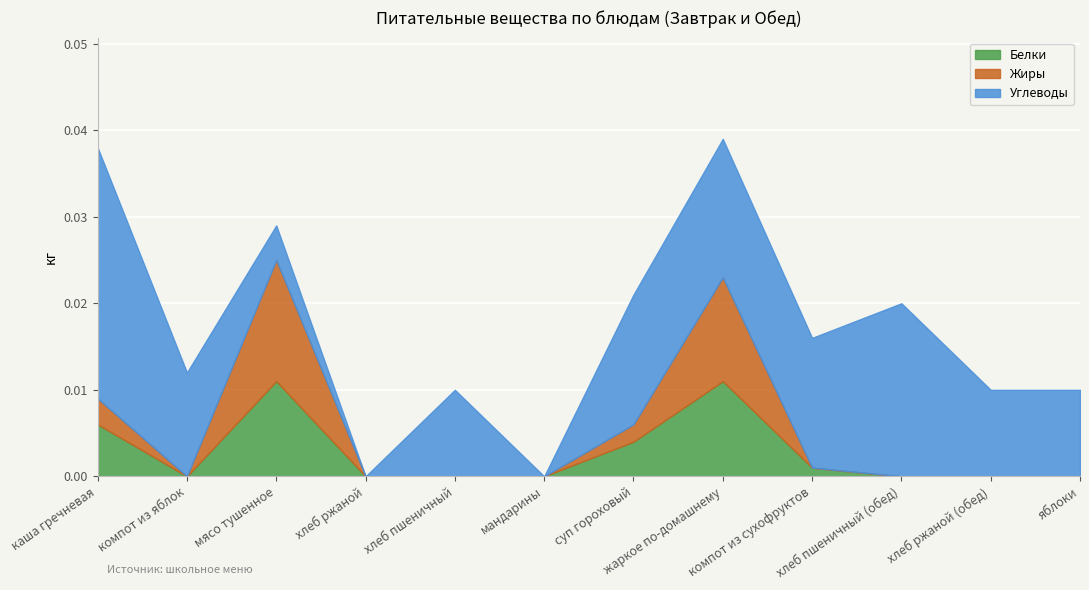

Which label corresponds to the largest value in the chart?

каша гречневая